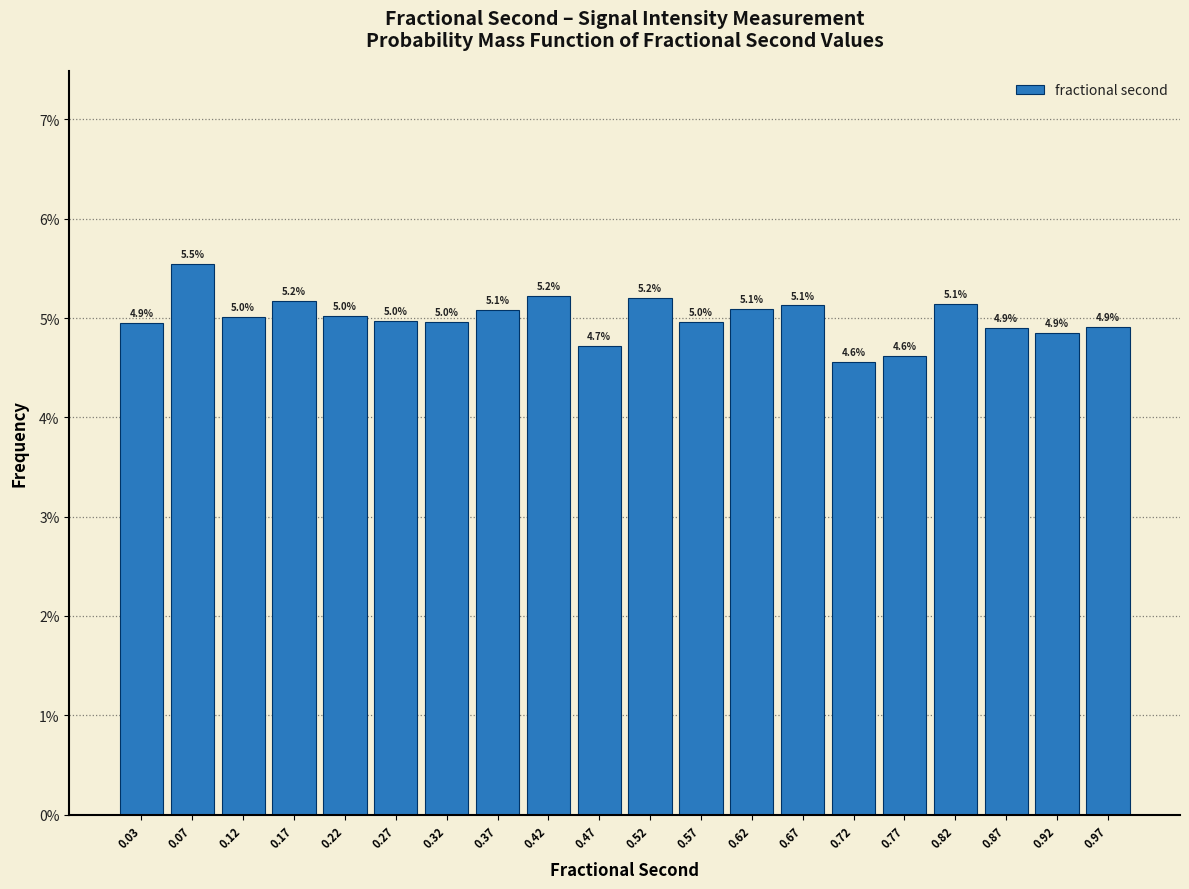

Which range on the x-axis has the tallest bar?

0.05 to 0.10